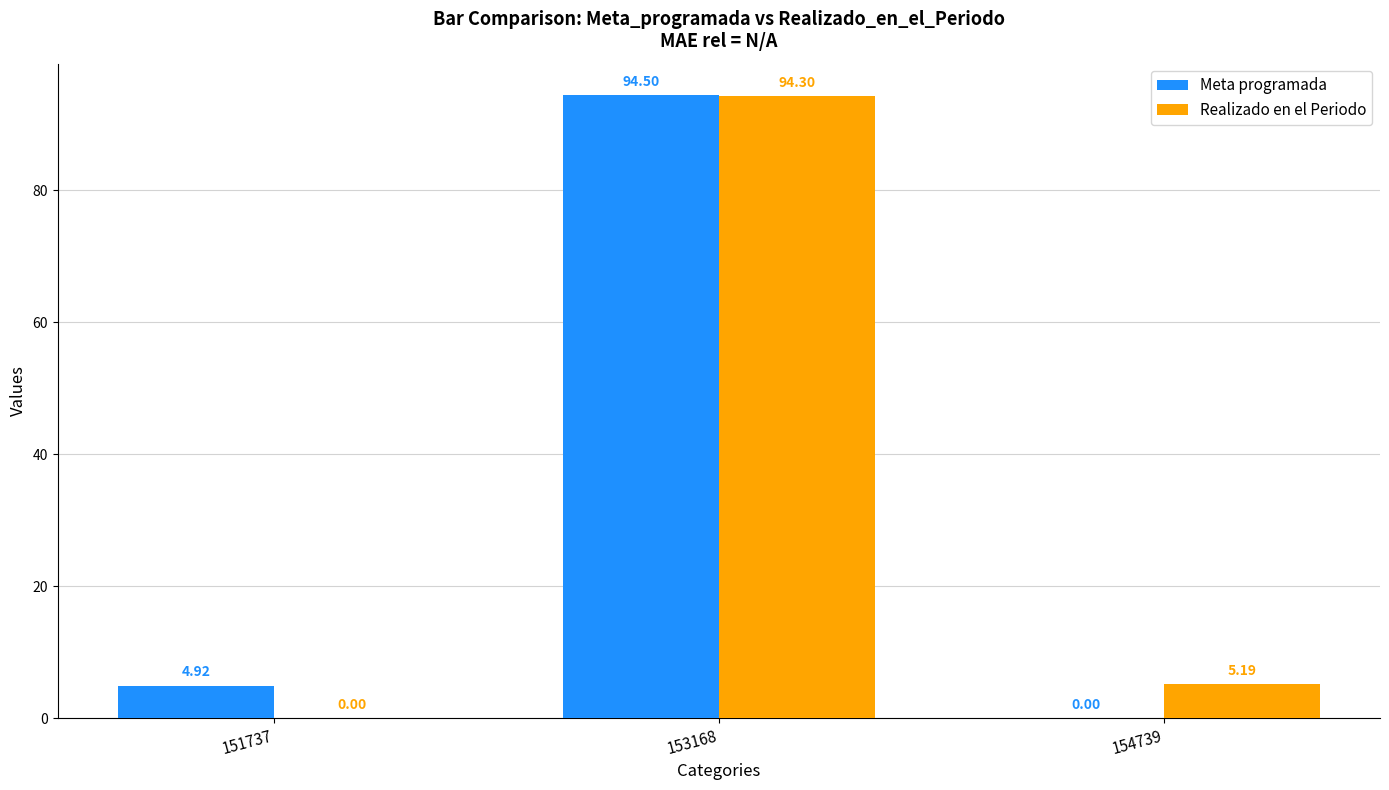

Which series changed the most between 151737 and 154739?

Realizado en el Periodo